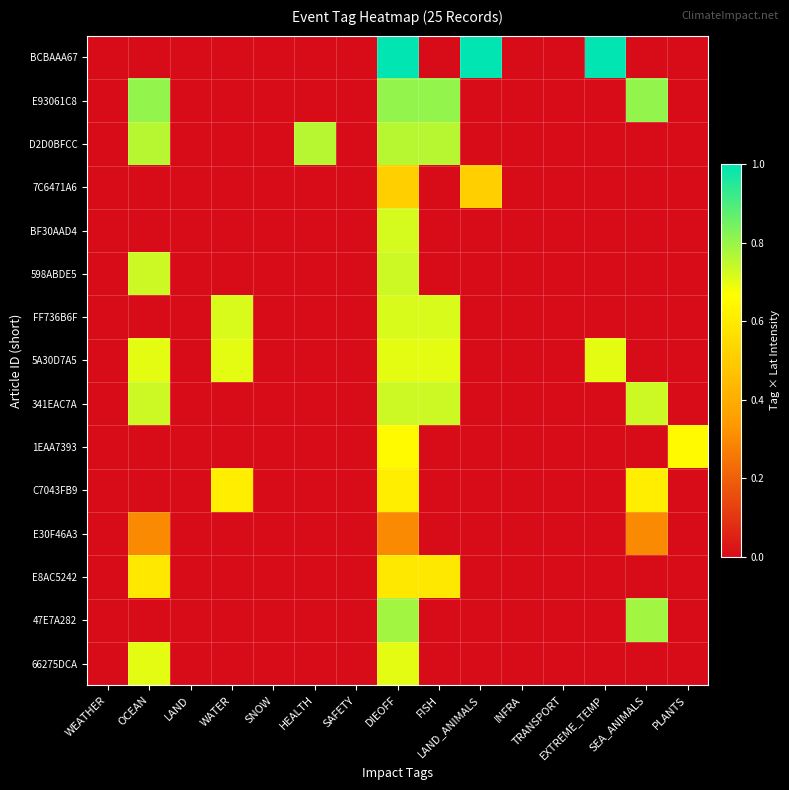

Reading left to right, transcribe all the data shown in this chart.

BCBAAA67: WEATHER=0.0	OCEAN=0.0	LAND=0.0	WATER=0.0	SNOW=0.0	HEALTH=0.0	SAFETY=0.0	DIEOFF=1.0	FISH=0.0	LAND_ANIMALS=1.0	INFRA=0.0	TRANSPORT=0.0	EXTREME_TEMP=1.0	SEA_ANIMALS=0.0	PLANTS=0.0
E93061C8: WEATHER=0.0	OCEAN=0.8	LAND=0.0	WATER=0.0	SNOW=0.0	HEALTH=0.0	SAFETY=0.0	DIEOFF=0.8	FISH=0.8	LAND_ANIMALS=0.0	INFRA=0.0	TRANSPORT=0.0	EXTREME_TEMP=0.0	SEA_ANIMALS=0.8	PLANTS=0.0
D2D0BFCC: WEATHER=0.0	OCEAN=0.8	LAND=0.0	WATER=0.0	SNOW=0.0	HEALTH=0.8	SAFETY=0.0	DIEOFF=0.8	FISH=0.8	LAND_ANIMALS=0.0	INFRA=0.0	TRANSPORT=0.0	EXTREME_TEMP=0.0	SEA_ANIMALS=0.0	PLANTS=0.0
7C6471A6: WEATHER=0.0	OCEAN=0.0	LAND=0.0	WATER=0.0	SNOW=0.0	HEALTH=0.0	SAFETY=0.0	DIEOFF=0.5	FISH=0.0	LAND_ANIMALS=0.5	INFRA=0.0	TRANSPORT=0.0	EXTREME_TEMP=0.0	SEA_ANIMALS=0.0	PLANTS=0.0
BF30AAD4: WEATHER=0.0	OCEAN=0.0	LAND=0.0	WATER=0.0	SNOW=0.0	HEALTH=0.0	SAFETY=0.0	DIEOFF=0.7	FISH=0.0	LAND_ANIMALS=0.0	INFRA=0.0	TRANSPORT=0.0	EXTREME_TEMP=0.0	SEA_ANIMALS=0.0	PLANTS=0.0
598ABDE5: WEATHER=0.0	OCEAN=0.7	LAND=0.0	WATER=0.0	SNOW=0.0	HEALTH=0.0	SAFETY=0.0	DIEOFF=0.7	FISH=0.0	LAND_ANIMALS=0.0	INFRA=0.0	TRANSPORT=0.0	EXTREME_TEMP=0.0	SEA_ANIMALS=0.0	PLANTS=0.0
FF736B6F: WEATHER=0.0	OCEAN=0.0	LAND=0.0	WATER=0.7	SNOW=0.0	HEALTH=0.0	SAFETY=0.0	DIEOFF=0.7	FISH=0.7	LAND_ANIMALS=0.0	INFRA=0.0	TRANSPORT=0.0	EXTREME_TEMP=0.0	SEA_ANIMALS=0.0	PLANTS=0.0
5A30D7A5: WEATHER=0.0	OCEAN=0.7	LAND=0.0	WATER=0.7	SNOW=0.0	HEALTH=0.0	SAFETY=0.0	DIEOFF=0.7	FISH=0.7	LAND_ANIMALS=0.0	INFRA=0.0	TRANSPORT=0.0	EXTREME_TEMP=0.7	SEA_ANIMALS=0.0	PLANTS=0.0
341EAC7A: WEATHER=0.0	OCEAN=0.7	LAND=0.0	WATER=0.0	SNOW=0.0	HEALTH=0.0	SAFETY=0.0	DIEOFF=0.7	FISH=0.7	LAND_ANIMALS=0.0	INFRA=0.0	TRANSPORT=0.0	EXTREME_TEMP=0.0	SEA_ANIMALS=0.7	PLANTS=0.0
1EAA7393: WEATHER=0.0	OCEAN=0.0	LAND=0.0	WATER=0.0	SNOW=0.0	HEALTH=0.0	SAFETY=0.0	DIEOFF=0.7	FISH=0.0	LAND_ANIMALS=0.0	INFRA=0.0	TRANSPORT=0.0	EXTREME_TEMP=0.0	SEA_ANIMALS=0.0	PLANTS=0.7
C7043FB9: WEATHER=0.0	OCEAN=0.0	LAND=0.0	WATER=0.6	SNOW=0.0	HEALTH=0.0	SAFETY=0.0	DIEOFF=0.6	FISH=0.0	LAND_ANIMALS=0.0	INFRA=0.0	TRANSPORT=0.0	EXTREME_TEMP=0.0	SEA_ANIMALS=0.6	PLANTS=0.0
E30F46A3: WEATHER=0.0	OCEAN=0.3	LAND=0.0	WATER=0.0	SNOW=0.0	HEALTH=0.0	SAFETY=0.0	DIEOFF=0.3	FISH=0.0	LAND_ANIMALS=0.0	INFRA=0.0	TRANSPORT=0.0	EXTREME_TEMP=0.0	SEA_ANIMALS=0.3	PLANTS=0.0
E8AC5242: WEATHER=0.0	OCEAN=0.6	LAND=0.0	WATER=0.0	SNOW=0.0	HEALTH=0.0	SAFETY=0.0	DIEOFF=0.6	FISH=0.6	LAND_ANIMALS=0.0	INFRA=0.0	TRANSPORT=0.0	EXTREME_TEMP=0.0	SEA_ANIMALS=0.0	PLANTS=0.0
47E7A282: WEATHER=0.0	OCEAN=0.0	LAND=0.0	WATER=0.0	SNOW=0.0	HEALTH=0.0	SAFETY=0.0	DIEOFF=0.8	FISH=0.0	LAND_ANIMALS=0.0	INFRA=0.0	TRANSPORT=0.0	EXTREME_TEMP=0.0	SEA_ANIMALS=0.8	PLANTS=0.0
66275DCA: WEATHER=0.0	OCEAN=0.7	LAND=0.0	WATER=0.0	SNOW=0.0	HEALTH=0.0	SAFETY=0.0	DIEOFF=0.7	FISH=0.0	LAND_ANIMALS=0.0	INFRA=0.0	TRANSPORT=0.0	EXTREME_TEMP=0.0	SEA_ANIMALS=0.0	PLANTS=0.0